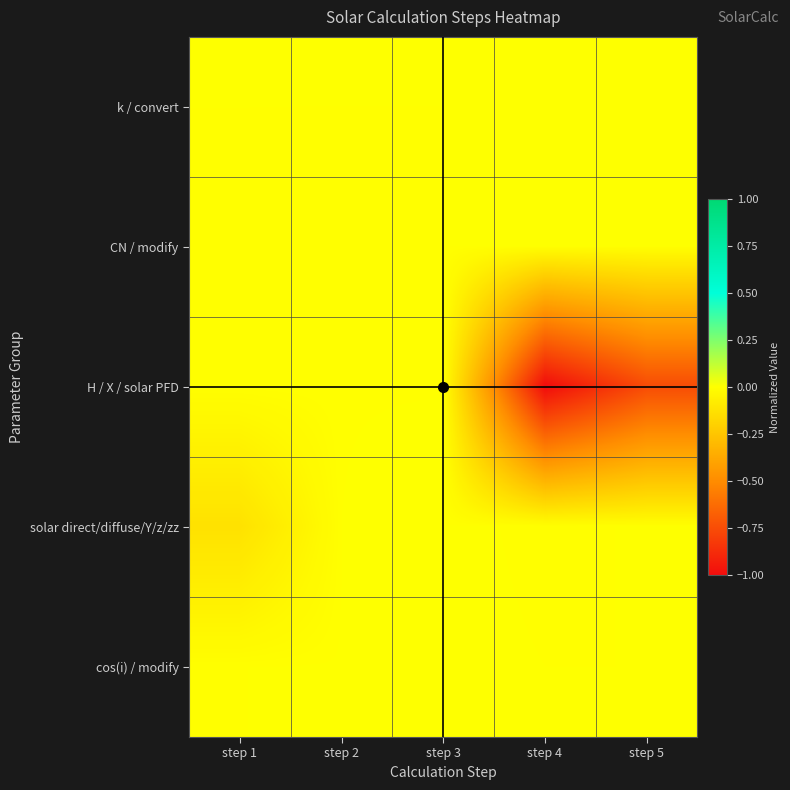

How many categories are shown in the chart?

5